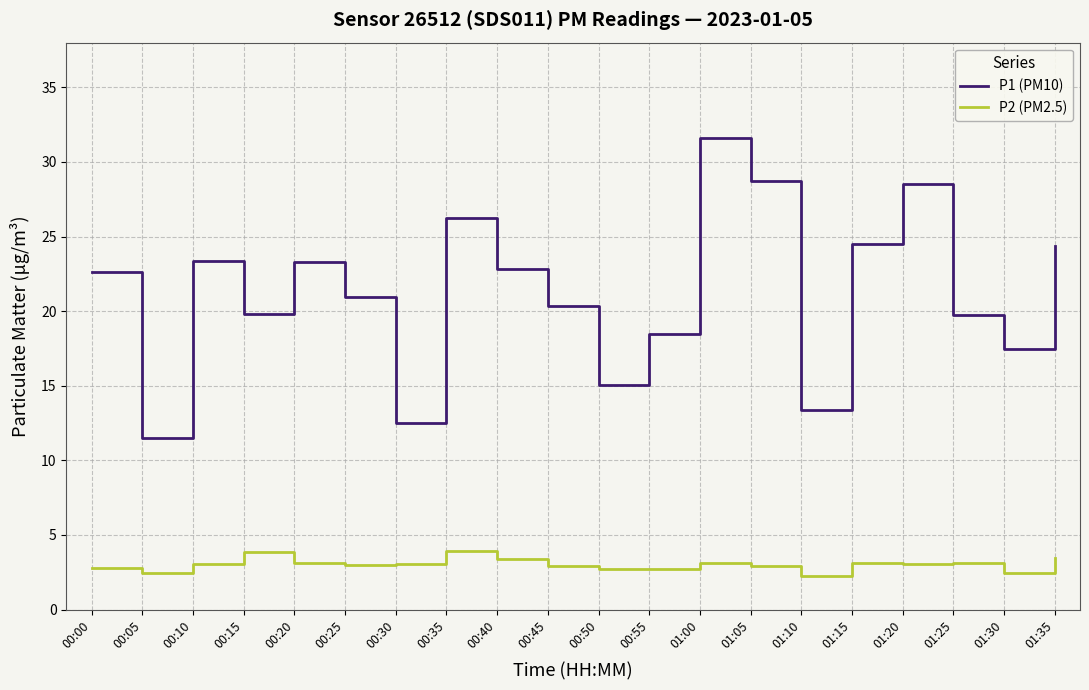

At how many categories does at least one series exceed 11?

20